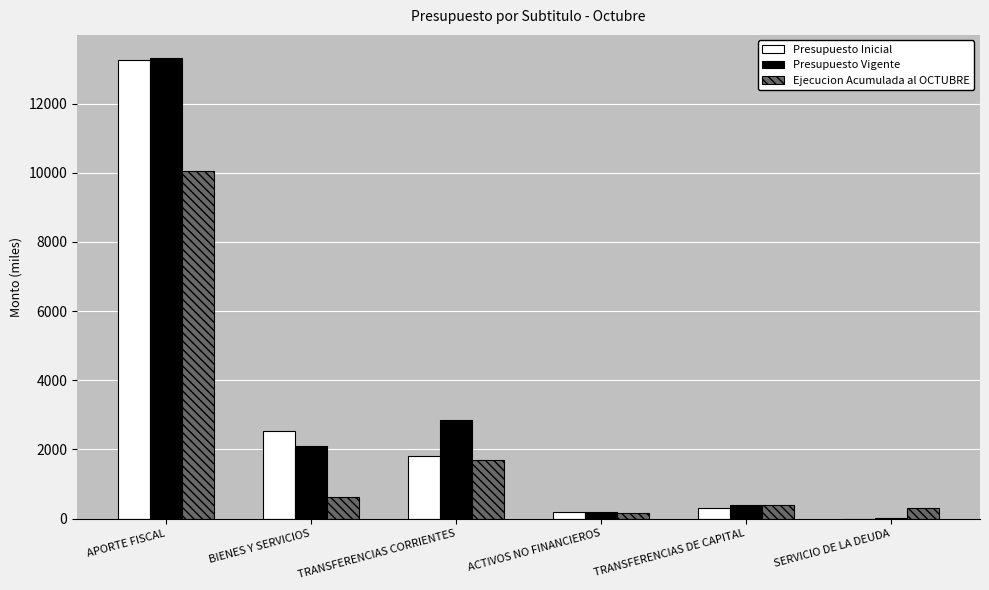

Are the bars grouped side by side (vs. stacked)?

Yes